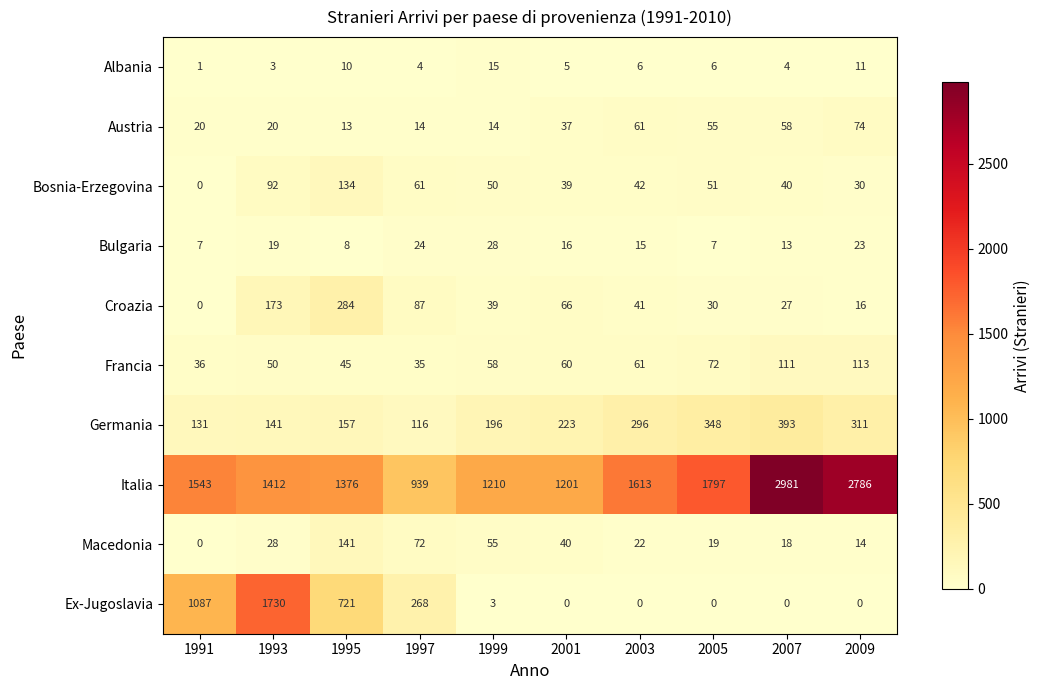

How many data points in Germania are less than 223?

5